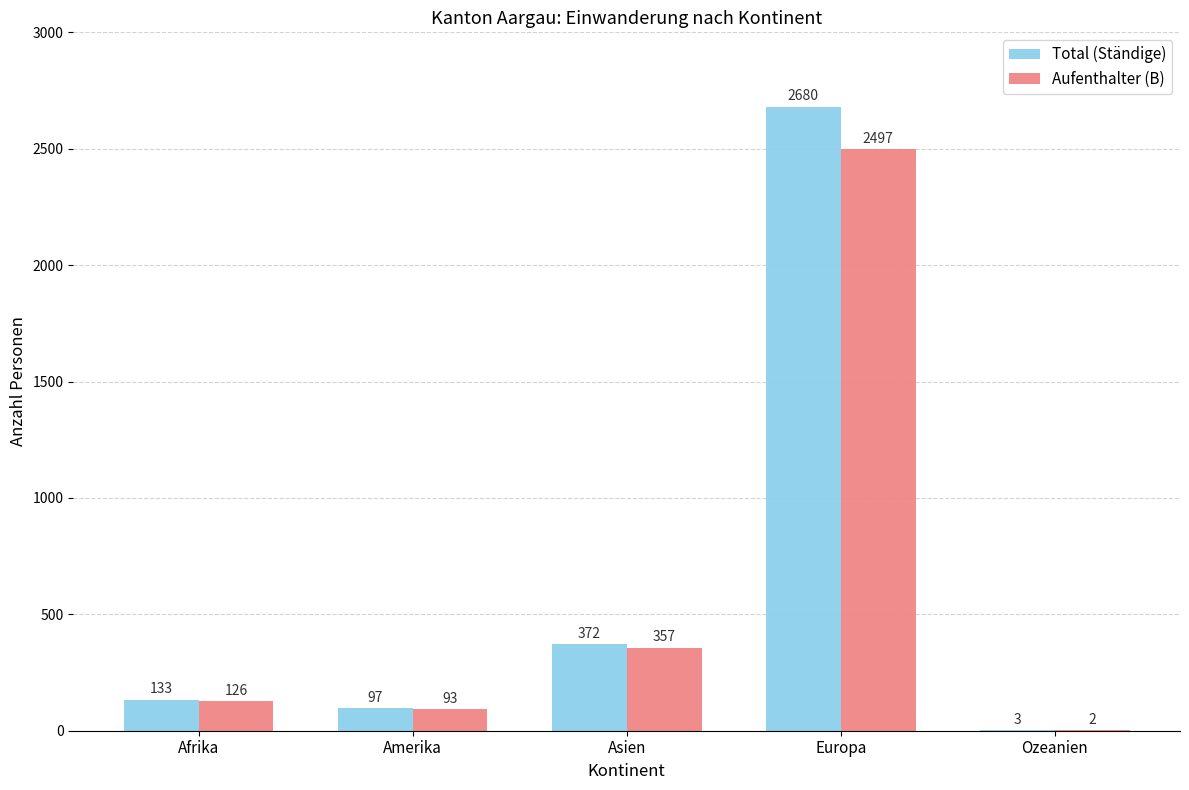

How many data points does each series have?

5